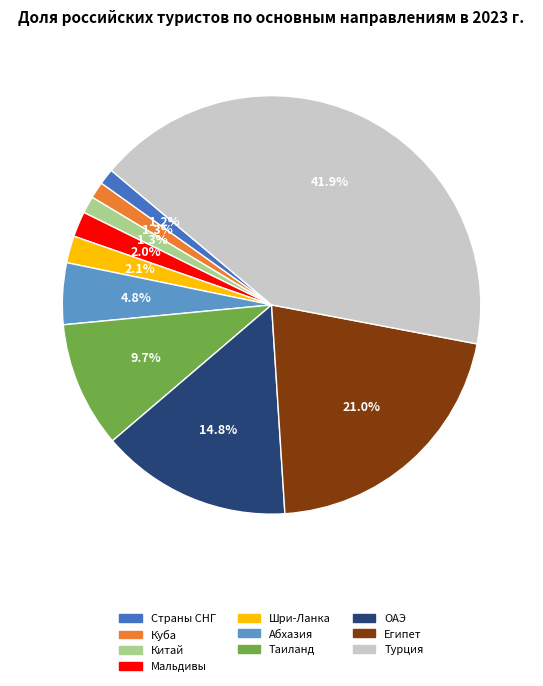

What percentage is NOT represented by Куба?

98.7%